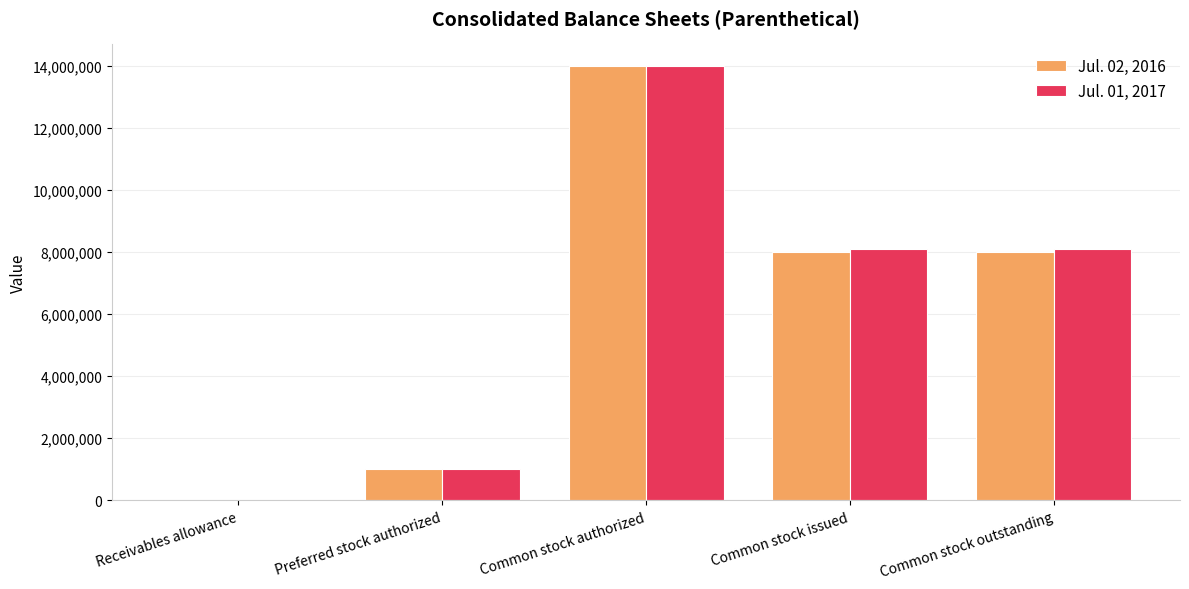

Is it true that Jul. 02, 2016 equals 4688951 at Common stock issued?

False